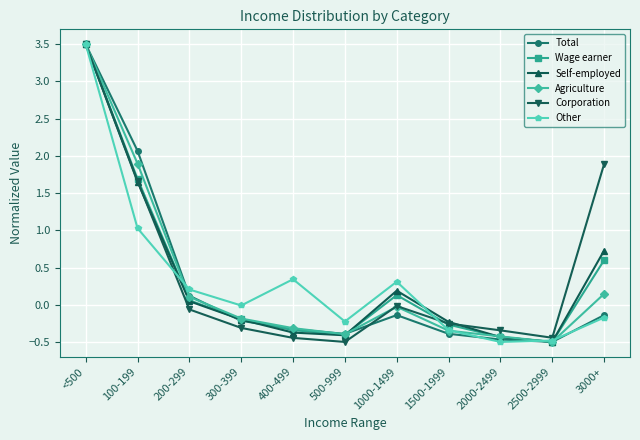

Between 1000-1499 and 2000-2499, which series saw the biggest shift?

Other